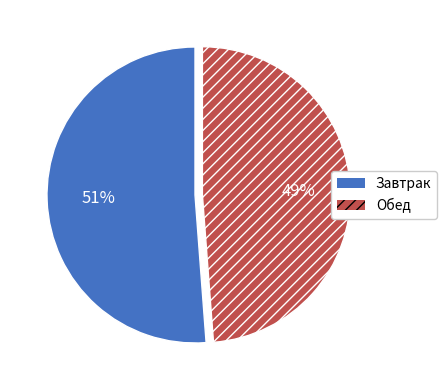

To the nearest percent, what is the difference between the largest and smallest slice percentages?

2%